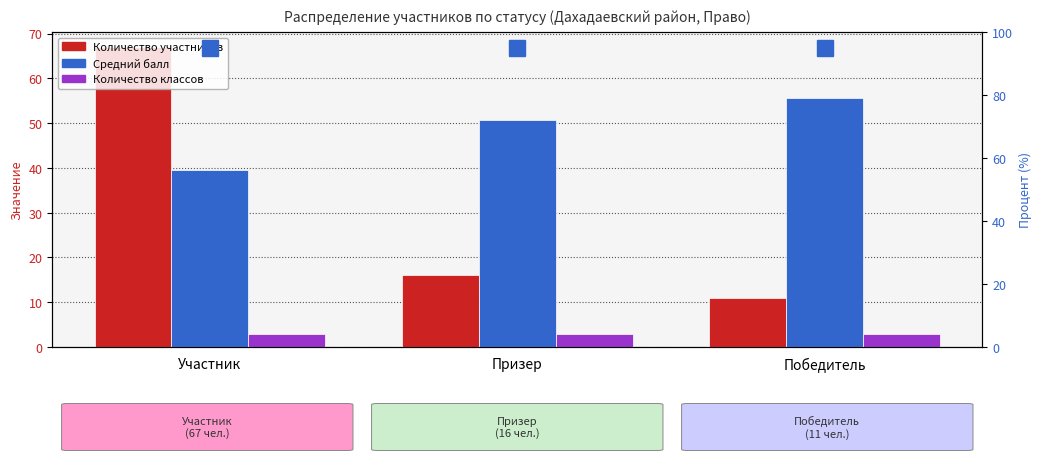

What is the total value across all series at Победитель?

69.7